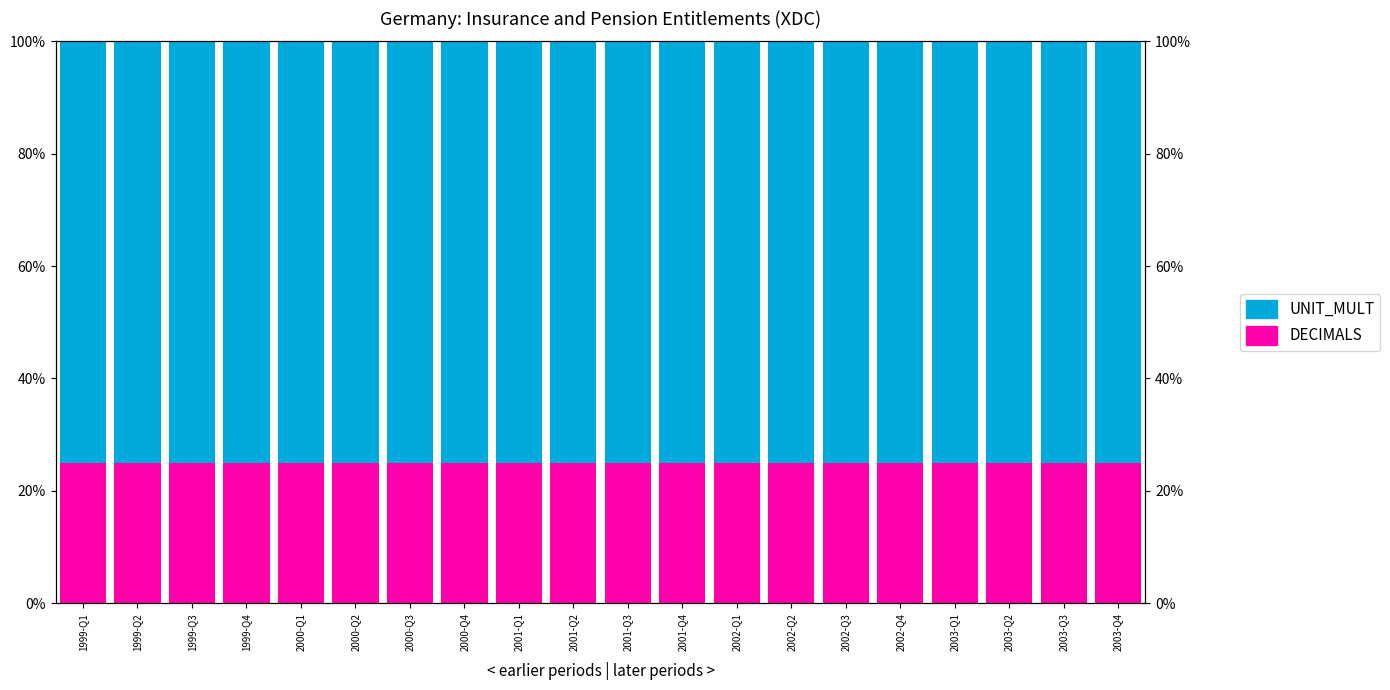

Between 2001-Q3 and 2003-Q3, which is larger?

2001-Q3